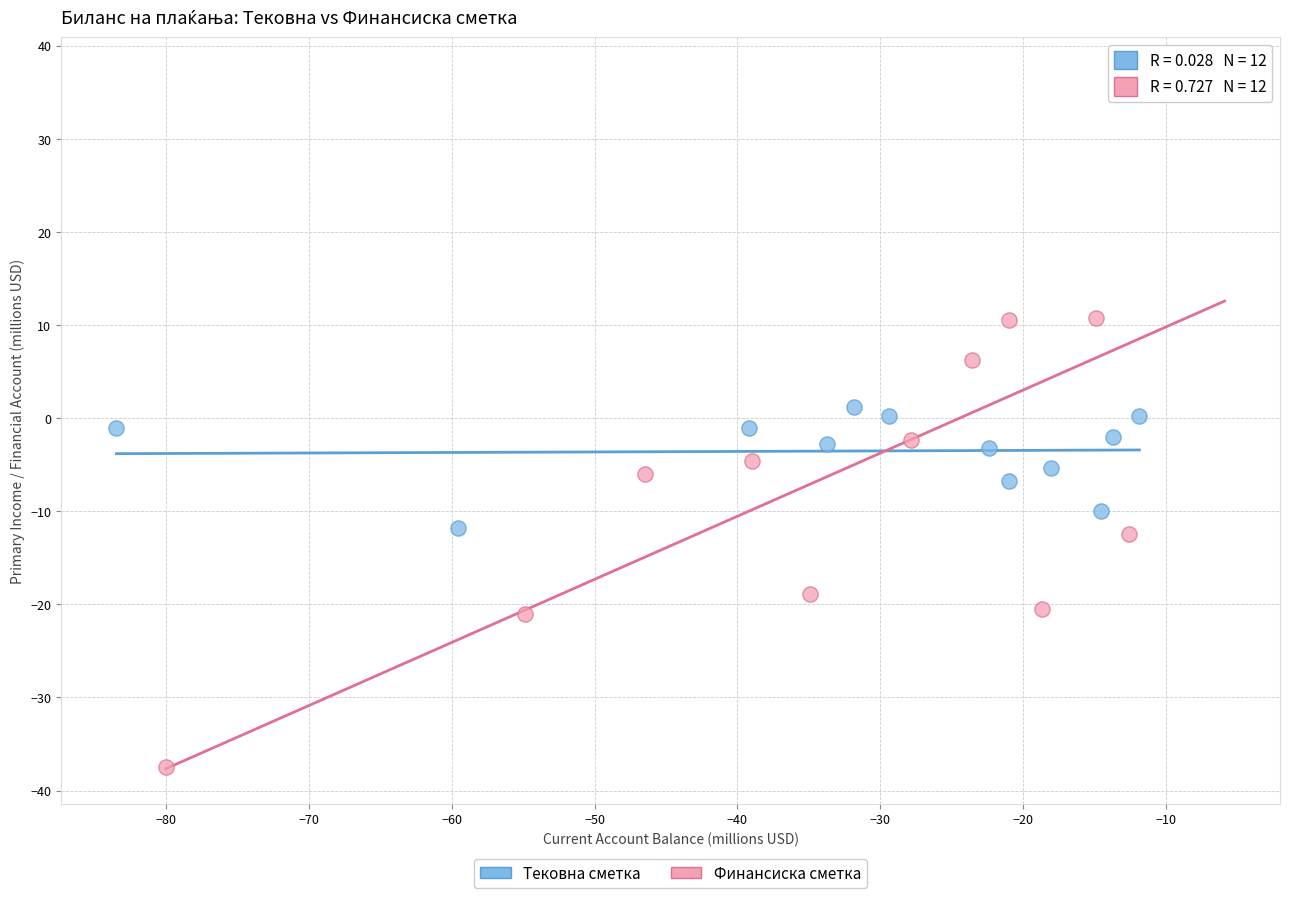

What are all the series names shown in the legend?

Тековна сметка, Финансиска сметка